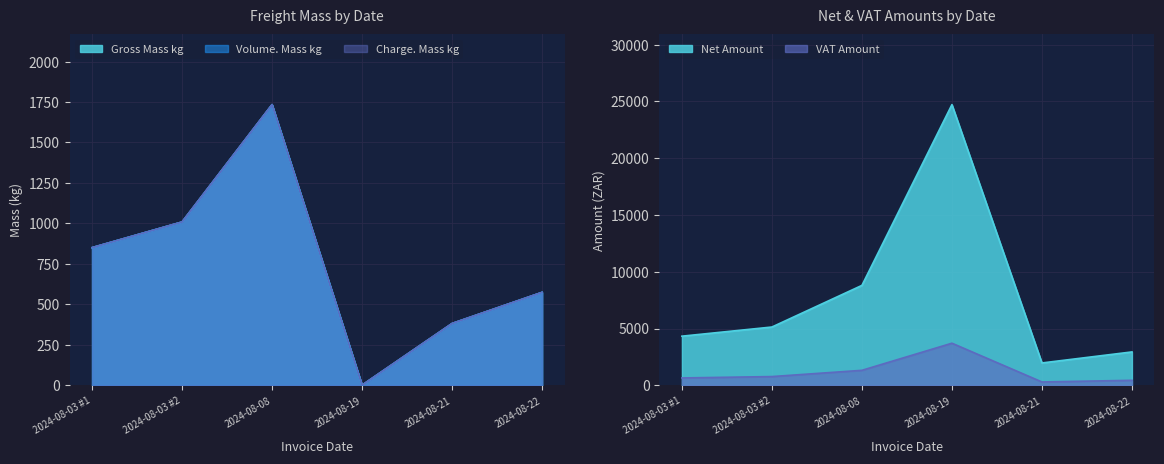

Reading right to left, list all the values displayed in this chart.

Gross Mass kg: 574.3	382.0	1.0	1734.0	1009.0	850.5
Volume. Mass kg: 574.3	382.0	1.0	1734.0	1009.0	850.5
Charge. Mass kg: 574.3	382.0	1.0	1734.0	1009.0	850.5
Net Amount: 2940.3	1968.9	24720.0	8800.4	5133.5	4327.1
VAT Amount: 441.1	295.3	3708.0	1320.1	770.0	649.1